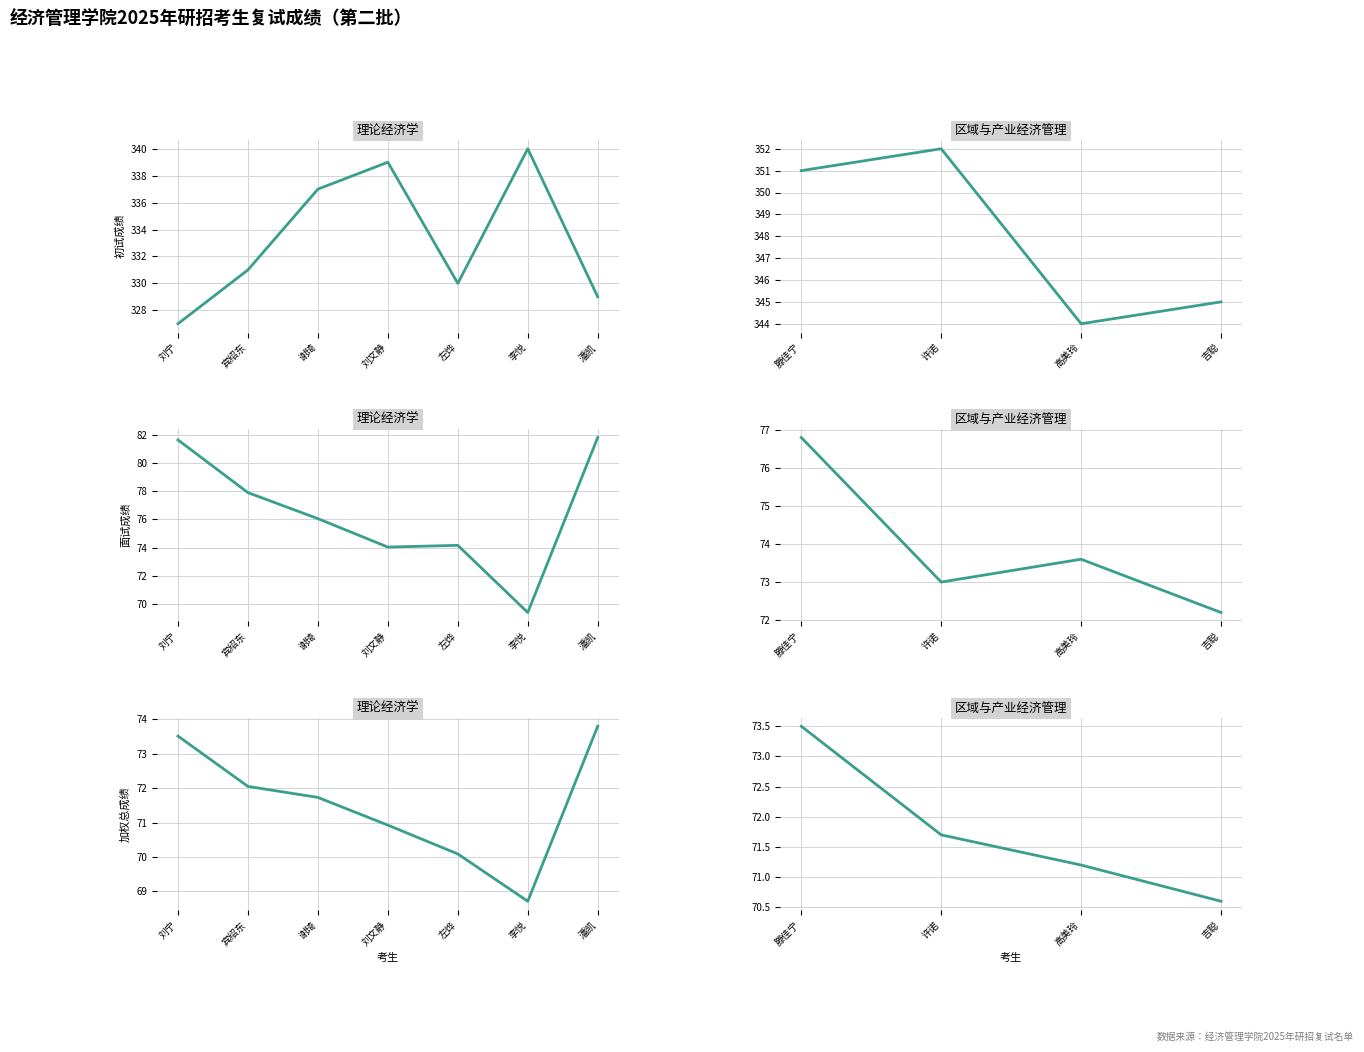

True or false: 加权总成绩 and 面试成绩 cross at least once.

False